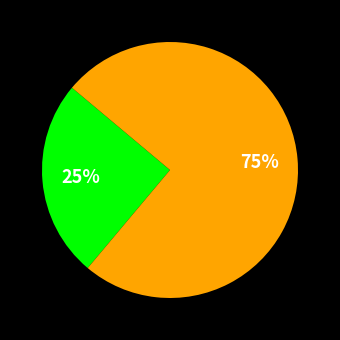

Is there a majority slice in this chart?

Yes